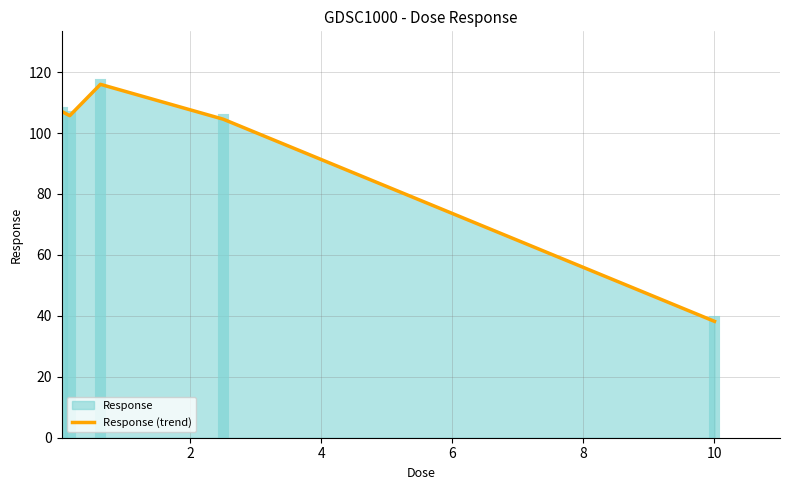

What is the difference between the maximum and minimum values?

77.8